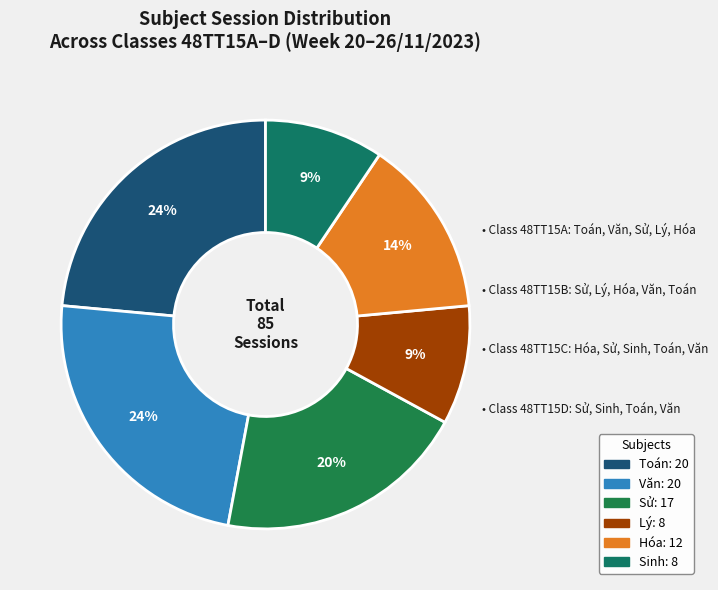

Which slice is the smallest?

Lý (48TT15A)